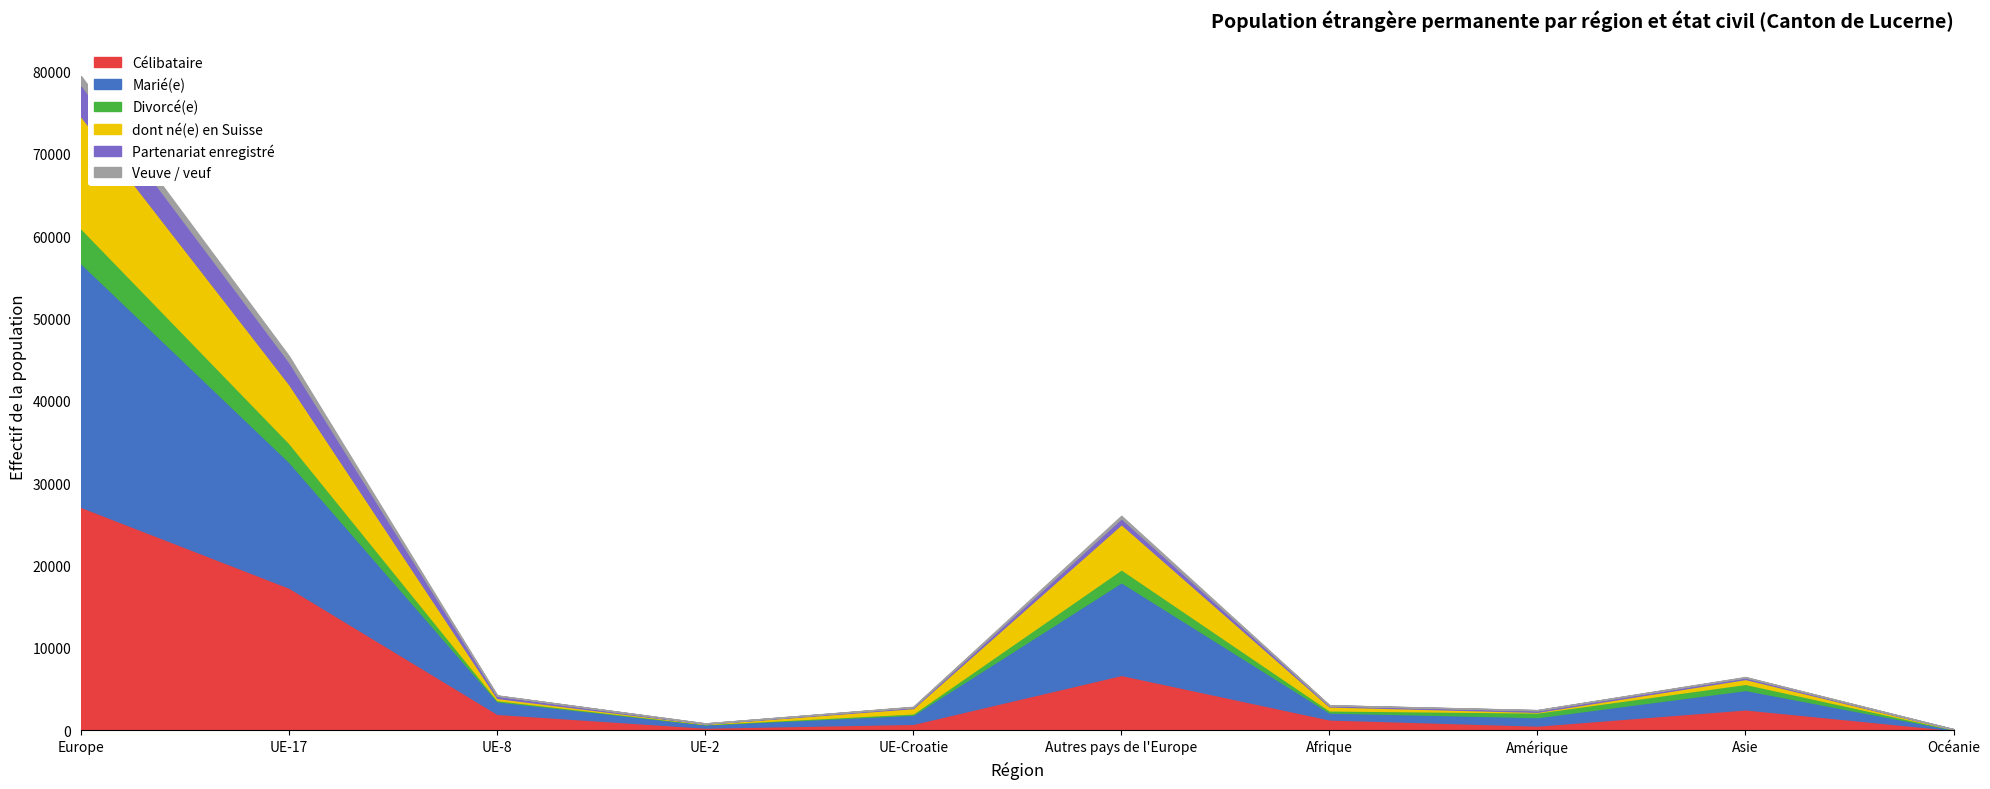

Reading left to right, extract all data points from this chart.

Célibataire: 27115	17299	1976	304	767	6708	1300	557	2523	23
Marié(e): 29583	15266	1522	386	1102	11258	839	1024	2353	51
Divorcé(e): 4252	2298	145	52	166	1569	260	563	744	24
dont né(e) en Suisse: 13595	7144	264	28	649	5487	479	82	593	3
Partenariat enregistré: 3846	2699	276	36	112	716	125	187	183	6
Veuve / veuf: 1052	694	27	5	33	293	18	19	51	0